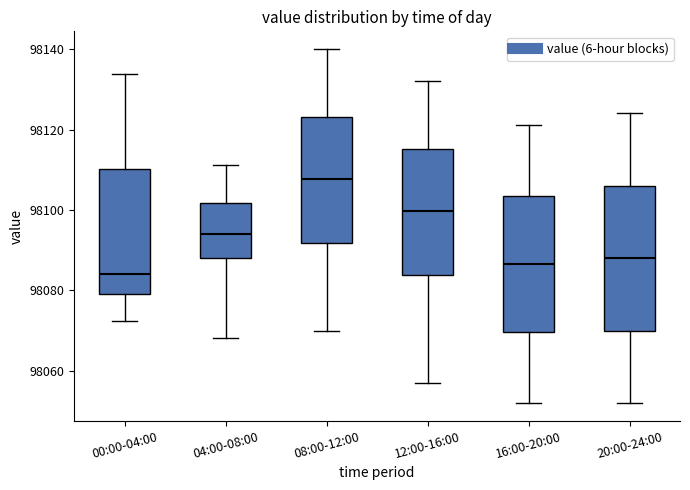

Reading left to right, transcribe this box plot: for each box, give where its median line is, the range the box spans, and where its two whiskers end, as read against the y-axis. The values are not printed on the chart, so give them approximately, as read against the axis.

00:00-04:00: median 98084, box 98080 to 98110, whiskers 98072 to 98134
04:00-08:00: median 98094, box 98088 to 98102, whiskers 98068 to 98112
08:00-12:00: median 98108, box 98092 to 98124, whiskers 98070 to 98140
12:00-16:00: median 98100, box 98084 to 98116, whiskers 98058 to 98132
16:00-20:00: median 98086, box 98070 to 98104, whiskers 98052 to 98122
20:00-24:00: median 98088, box 98070 to 98106, whiskers 98052 to 98124